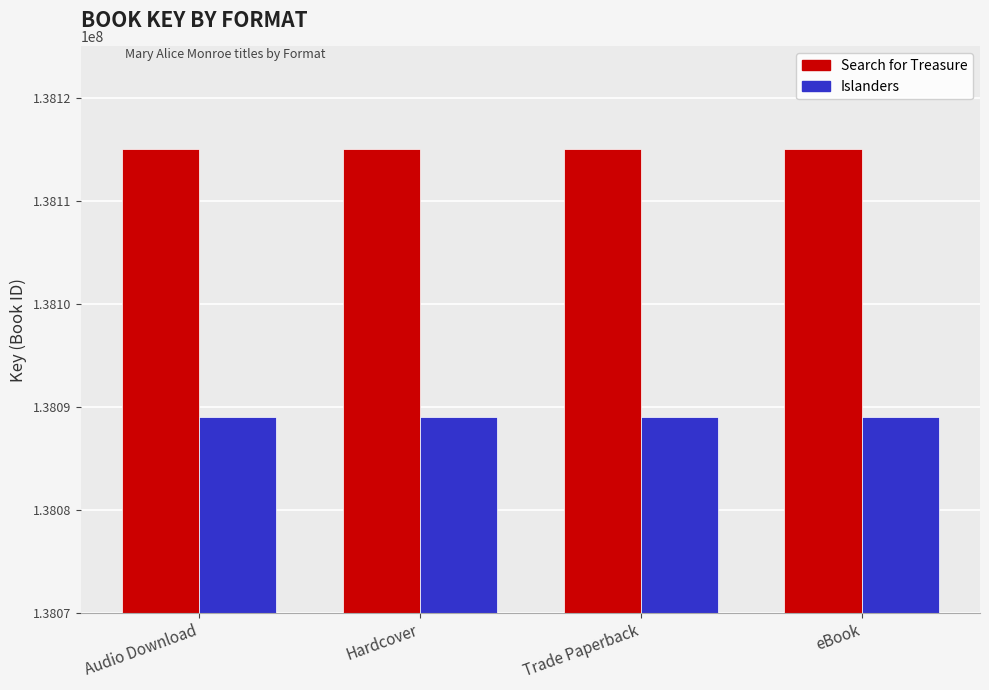

What is the maximum value for Islanders?

138089032